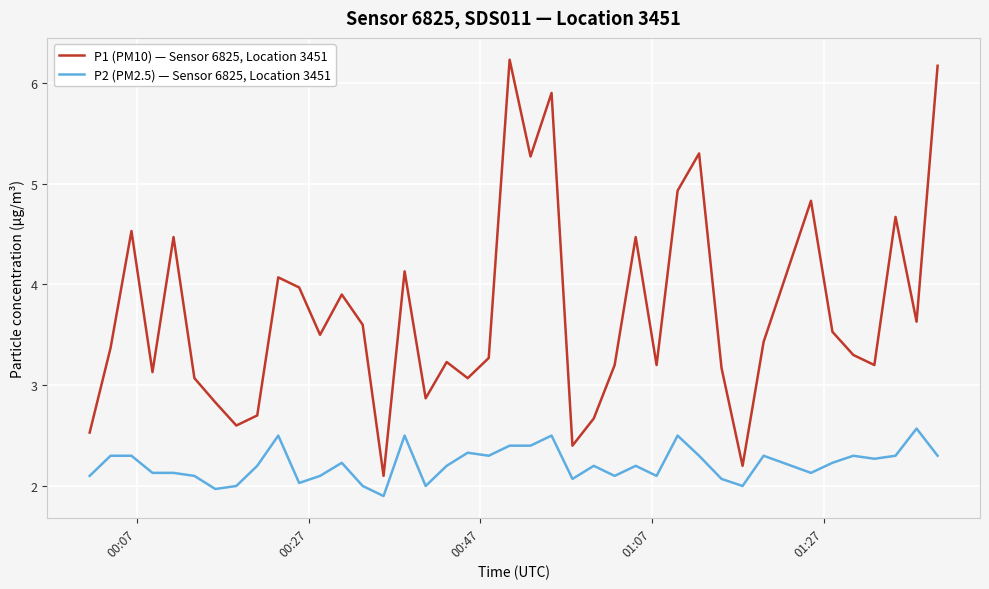

Rank the series by their average value, from highest to lowest.

P1 (PM10) — Sensor 6825, Location 3451, P2 (PM2.5) — Sensor 6825, Location 3451